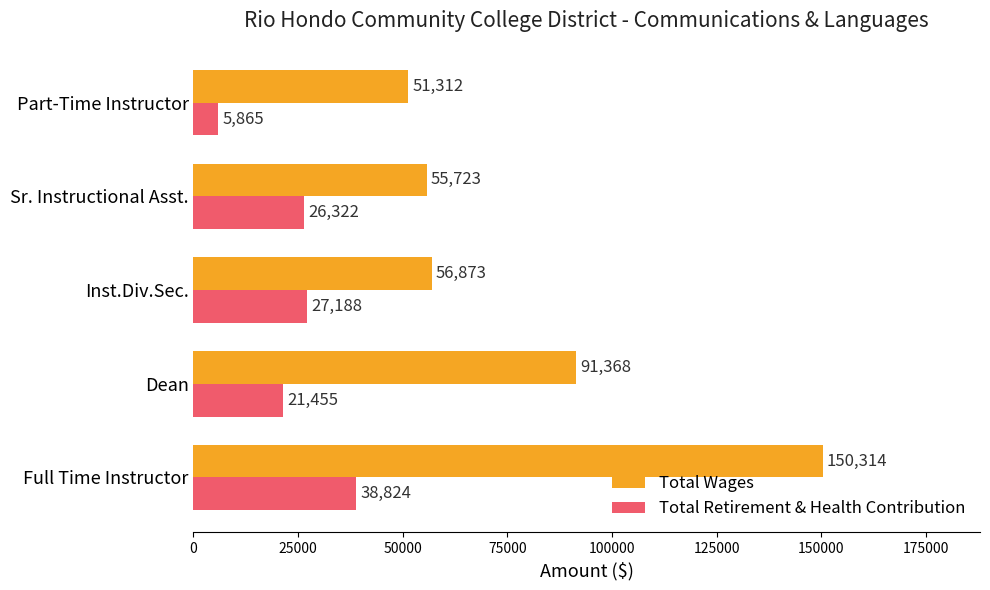

Which series changed the most between Inst.Div.Sec. and Part-Time Instructor?

Total Retirement & Health Contribution